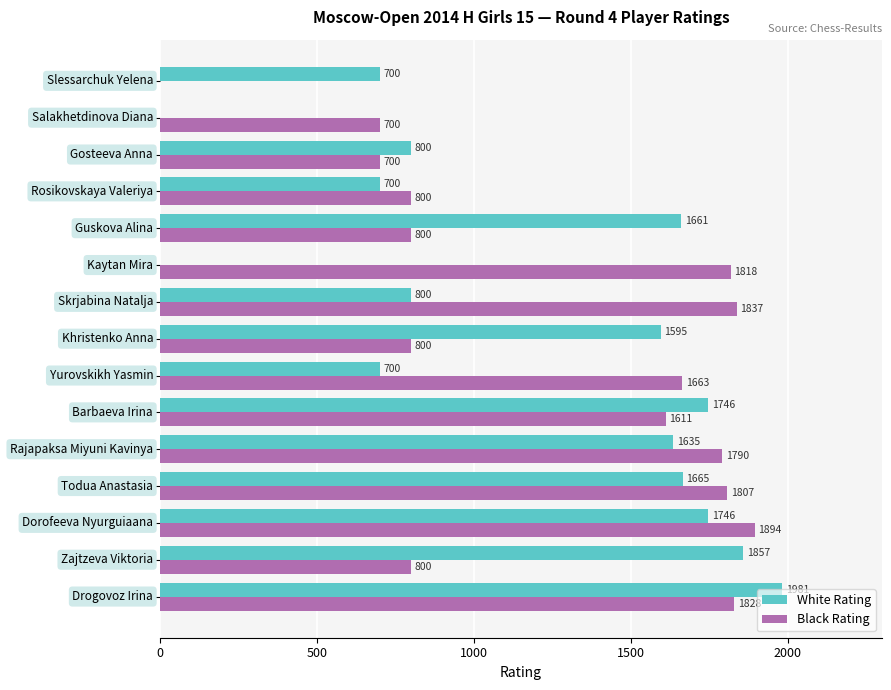

What is the sum of all Black Rating values?

18848